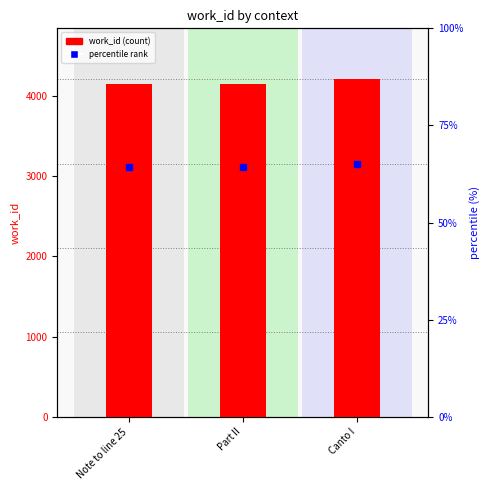

What position from the right is Note to line 25?

3